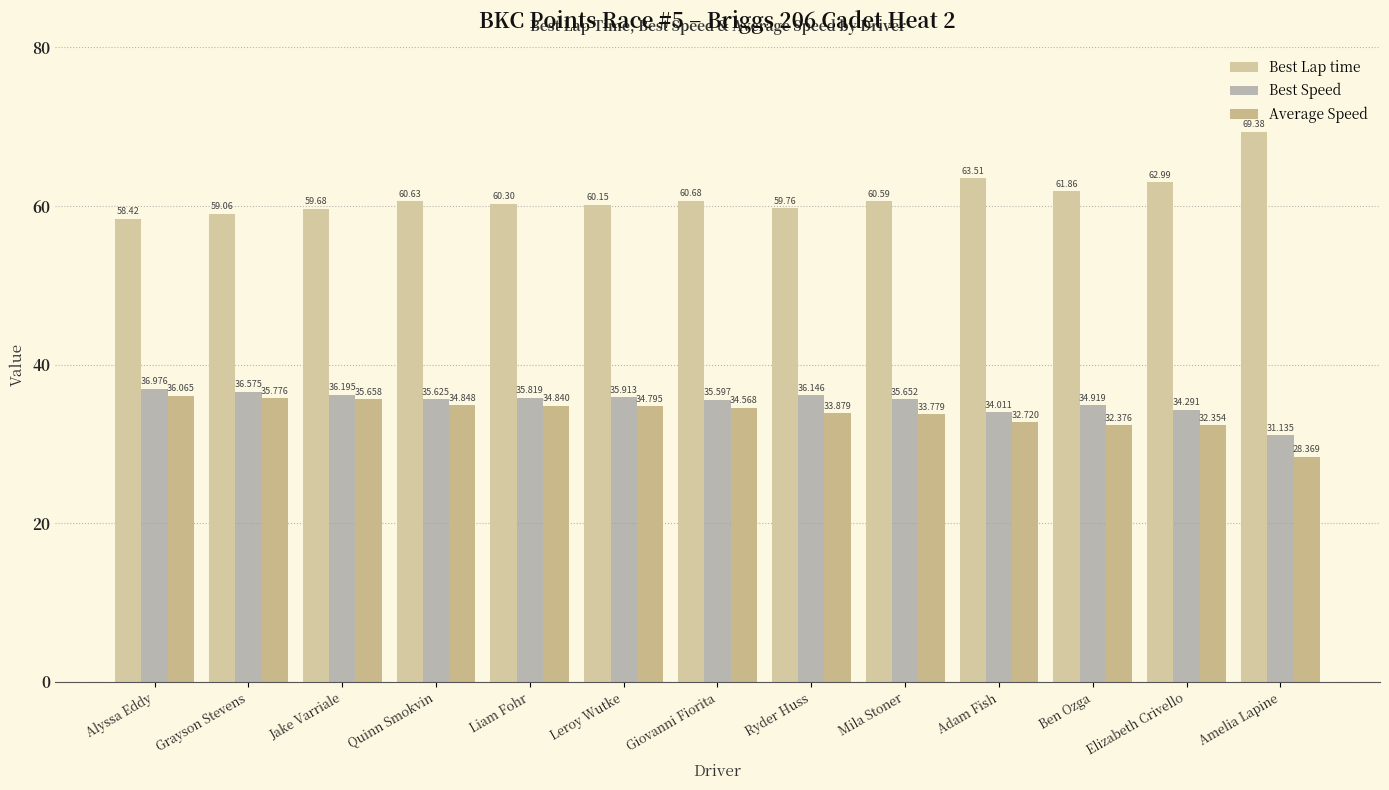

At which label does Best Speed first exceed 35?

Alyssa Eddy